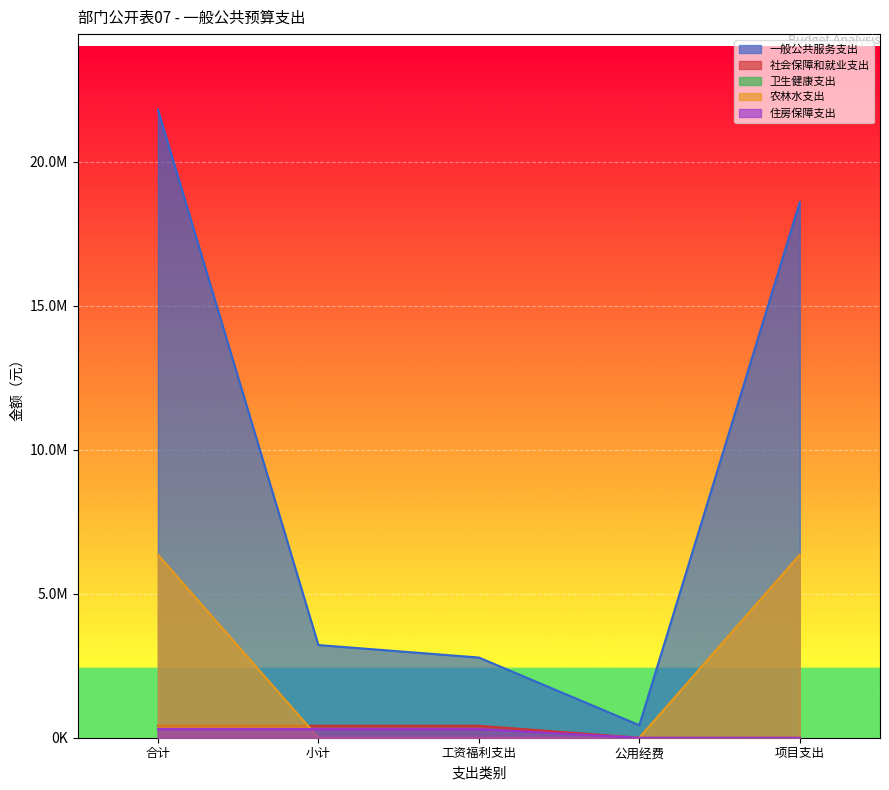

Is it true that 住房保障支出 equals 299789.3 at 工资福利支出?

True